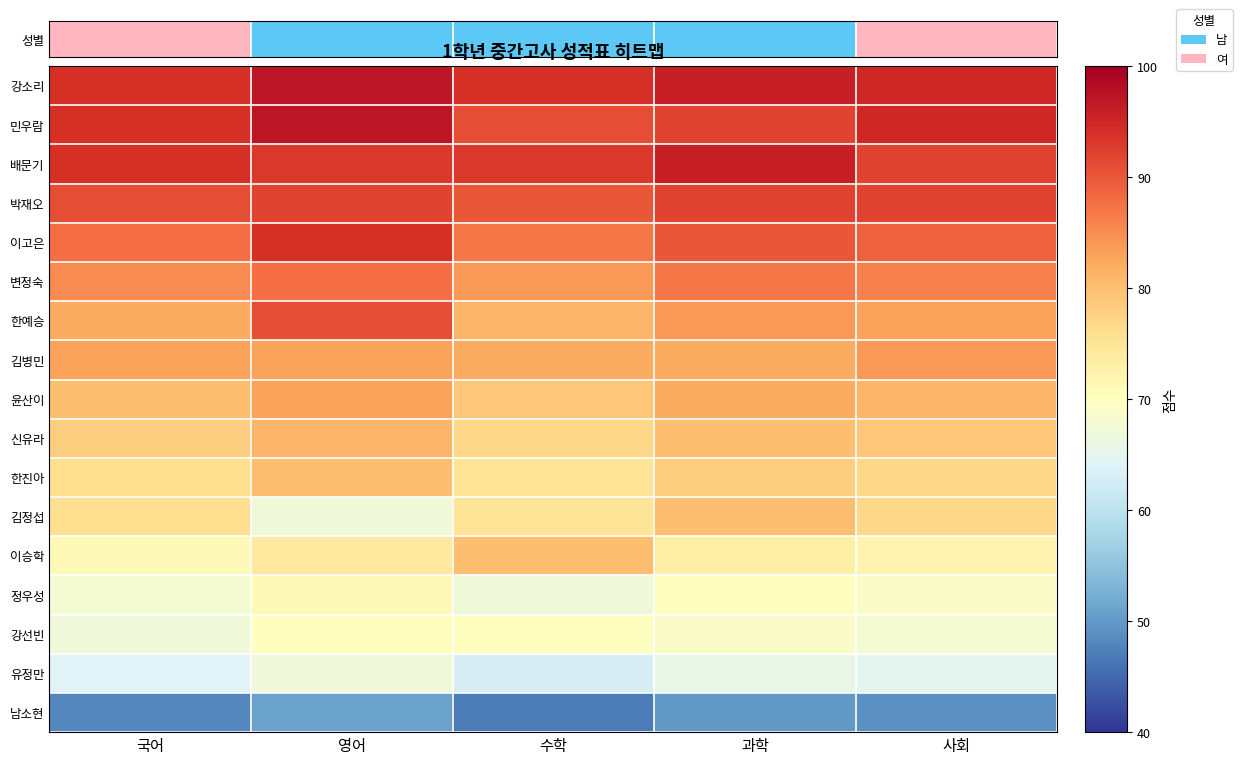

Reading left to right, transcribe all the data shown in this chart.

강소리: 국어=94	영어=97	수학=94	과학=96	사회=95
민우람: 국어=94	영어=97	수학=91	과학=92	사회=95
배문기: 국어=94	영어=93	수학=93	과학=96	사회=92
박재오: 국어=91	영어=92	수학=90	과학=92	사회=92
이고은: 국어=88	영어=94	수학=87	과학=90	사회=89
변정숙: 국어=85	영어=88	수학=84	과학=87	사회=86
한예승: 국어=82	영어=91	수학=81	과학=84	사회=83
김병민: 국어=83	영어=83	수학=82	과학=82	사회=84
윤산이: 국어=80	영어=83	수학=79	과학=82	사회=81
신유라: 국어=78	영어=81	수학=77	과학=80	사회=79
한진아: 국어=76	영어=80	수학=75	과학=78	사회=77
김정섭: 국어=76	영어=67	수학=75	과학=80	사회=77
이승학: 국어=71	영어=74	수학=80	과학=73	사회=72
정우성: 국어=68	영어=71	수학=67	과학=70	사회=69
강선빈: 국어=67	영어=70	수학=70	과학=69	사회=68
유정만: 국어=64	영어=67	수학=63	과학=66	사회=65
남소현: 국어=48	영어=51	수학=47	과학=50	사회=49